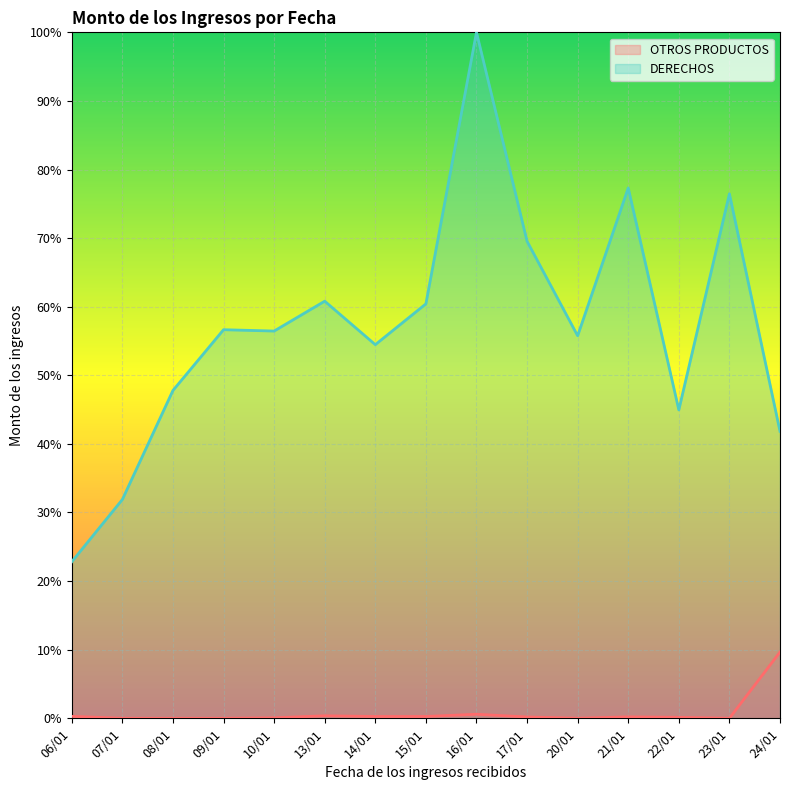

Between 16/01 and 20/01, which series saw the biggest shift?

DERECHOS